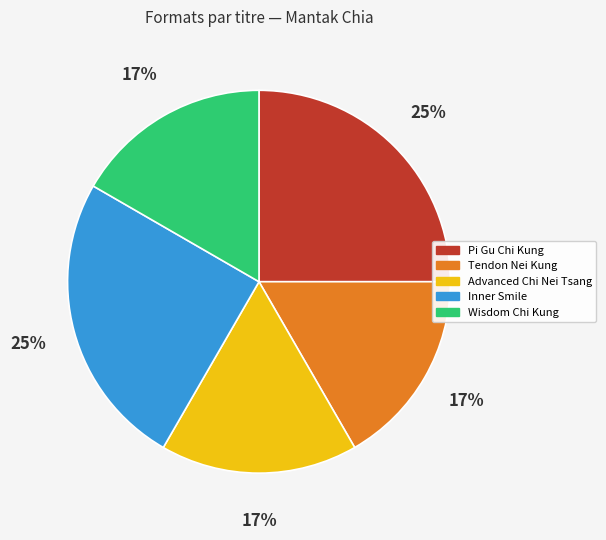

Is it true that Advanced Chi Nei Tsang is 17% of the pie?

True